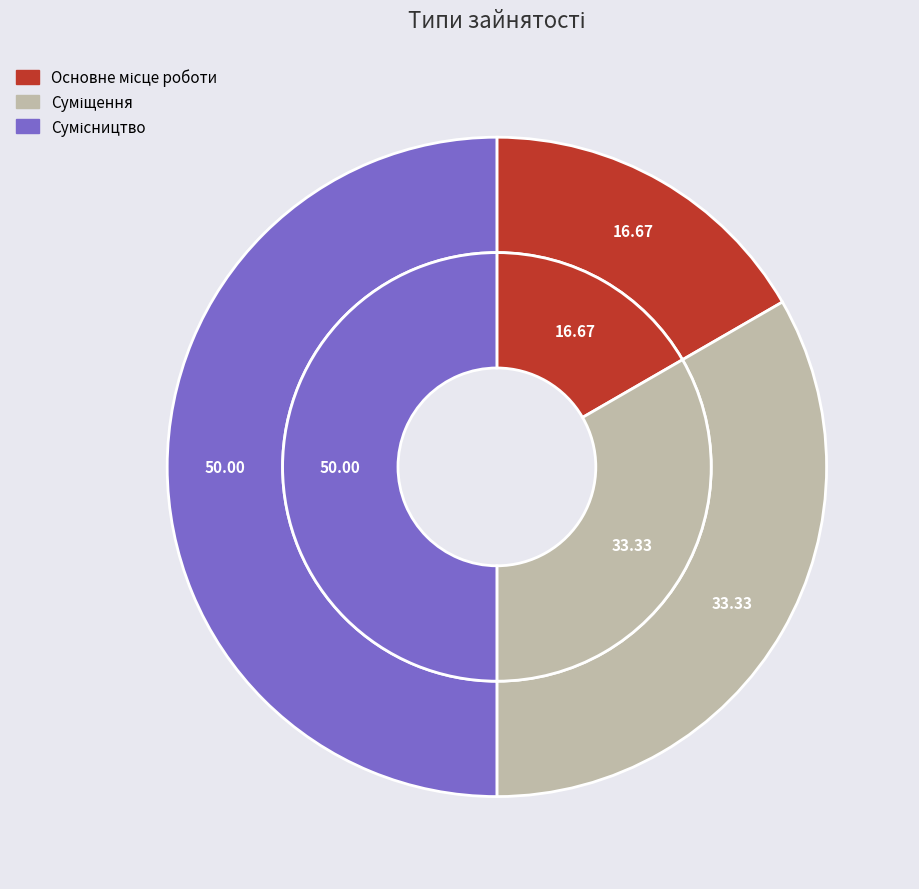

How many segments does this pie chart have?

3